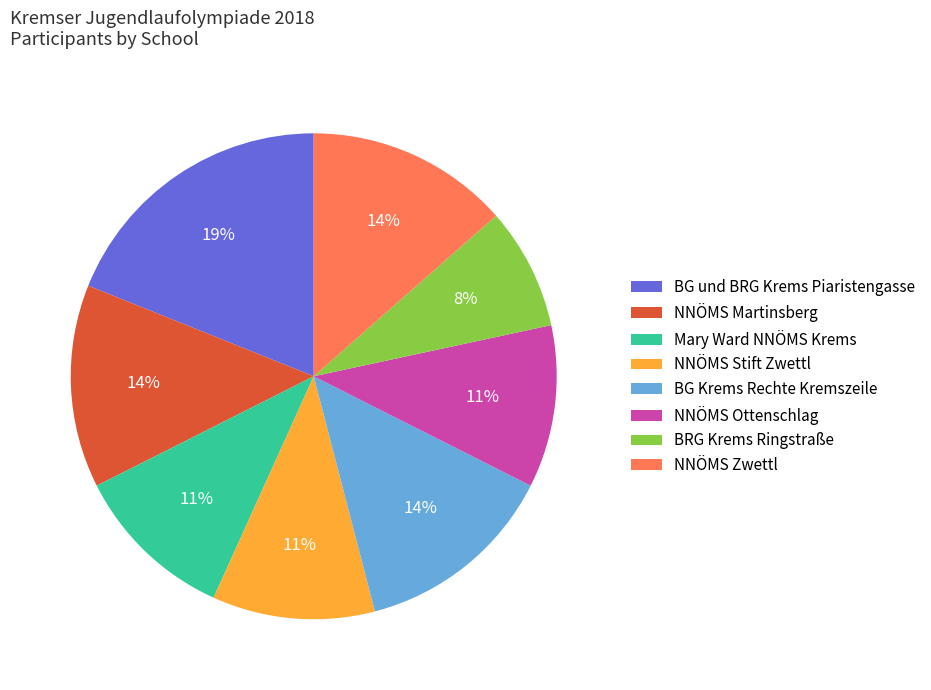

Combined, do NNÖMS Martinsberg and BG und BRG Krems Piaristengasse account for over 50%?

No